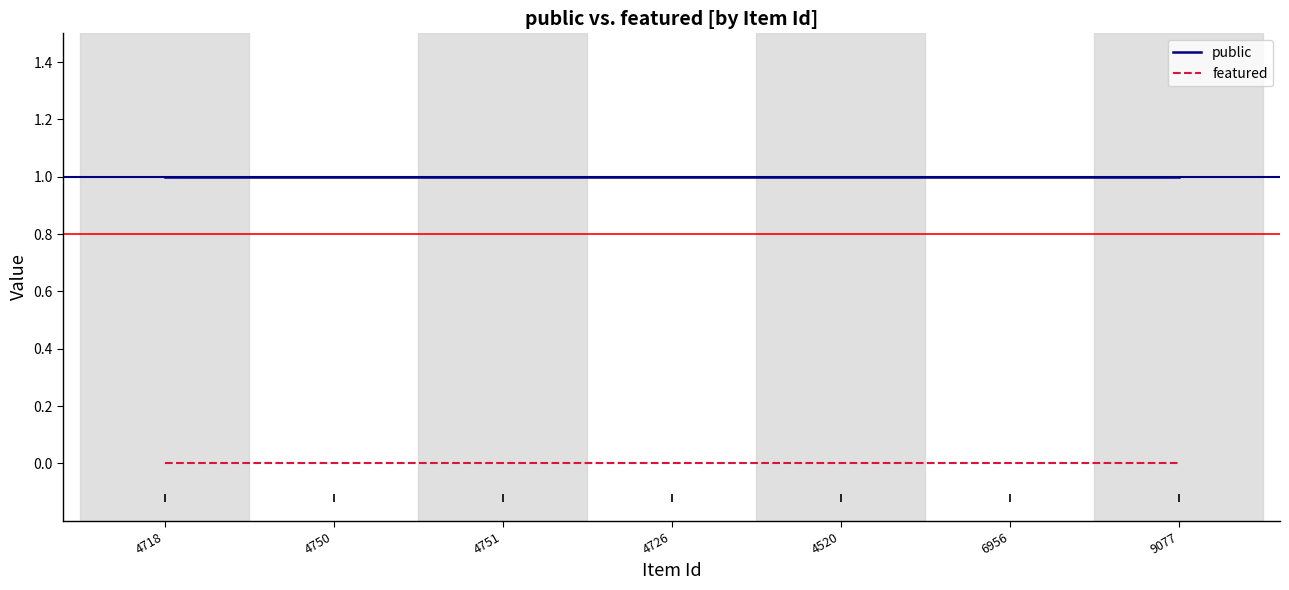

Which series has the largest total across all categories?

public